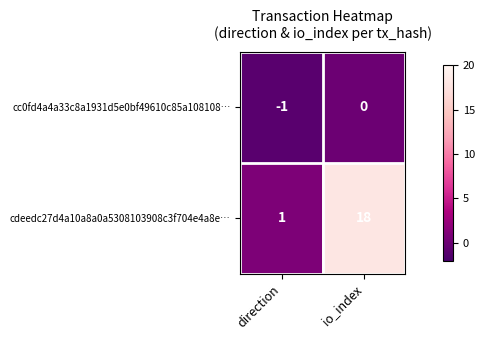

What is the maximum value shown in the chart?

18